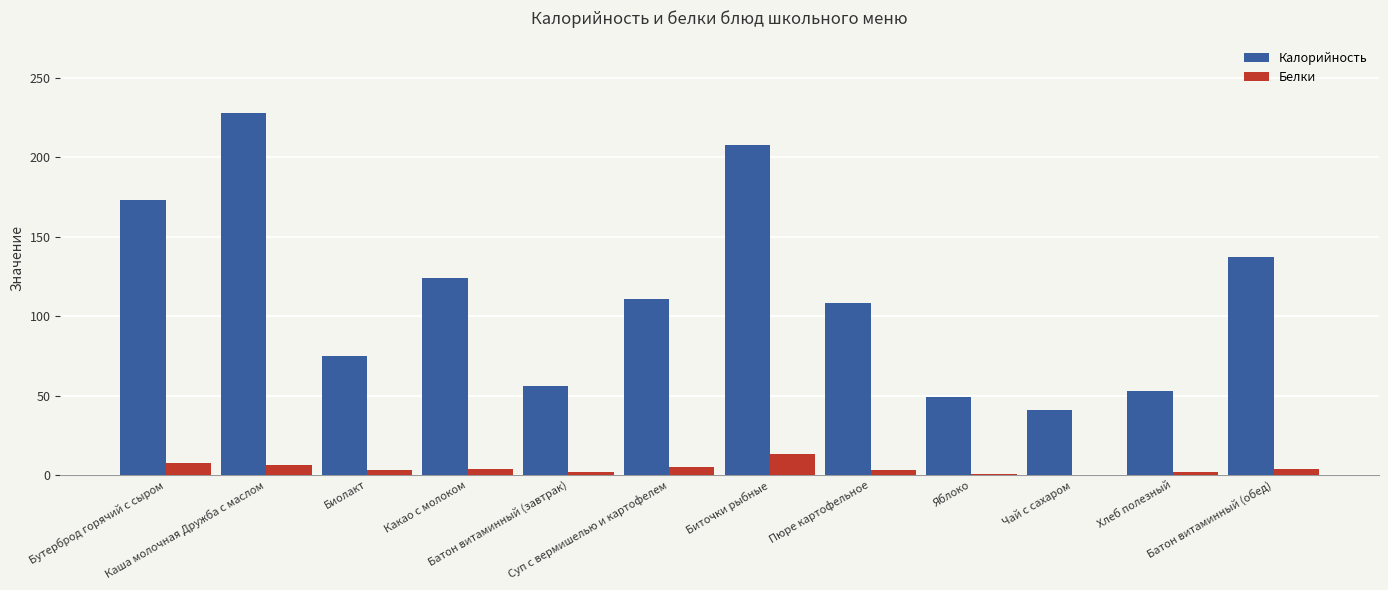

How many series are shown in this chart?

2